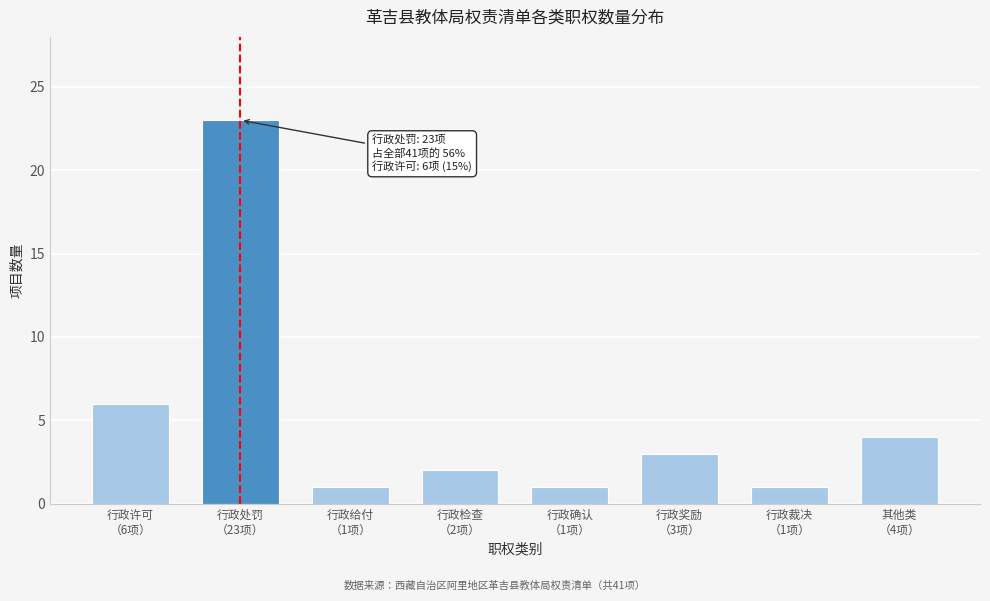

Reading left to right, what are all the values shown in this chart?

6	23	1	2	1	3	1	4